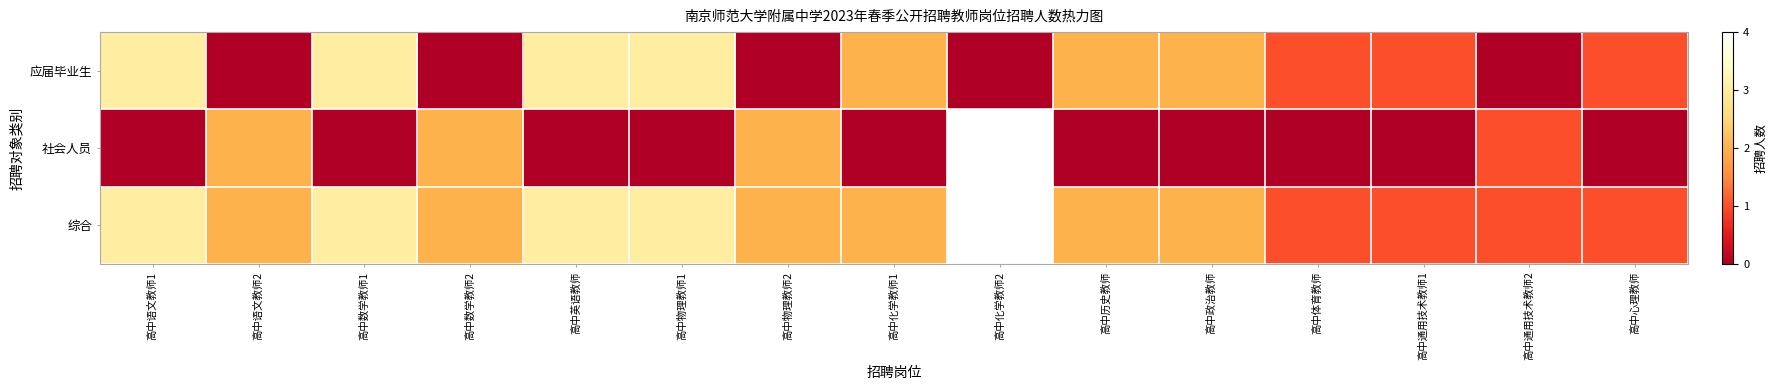

At which category does the chart reach its peak across all series?

高中化学教师2